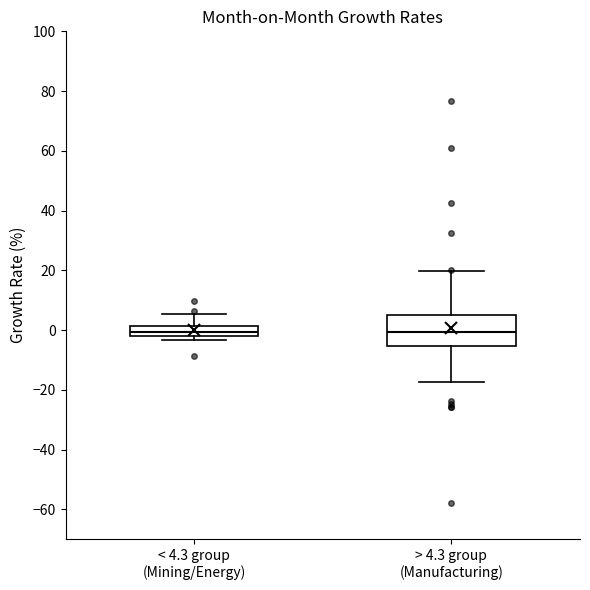

Reading left to right, read every box against the y-axis: the position of its median line, the range the box covers, and the ends of its whiskers. The values are not printed on the chart, so give them approximately, as read against the axis.

< 4.3 group (Mining/Energy): median 0, box -2 to 2, whiskers -4 to 6
> 4.3 group (Manufacturing): median 0, box -6 to 4, whiskers -18 to 20